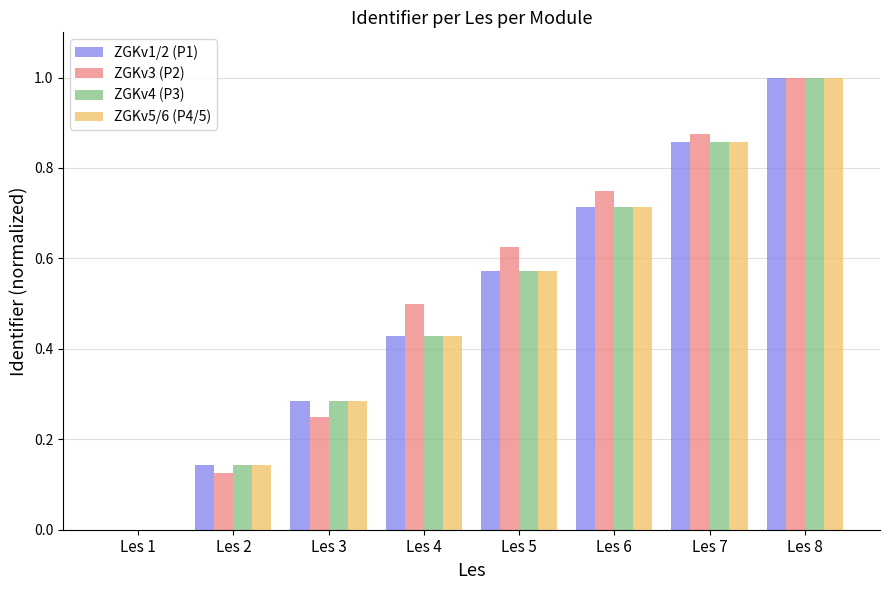

What is the total value across all series at Les 4?

1.8